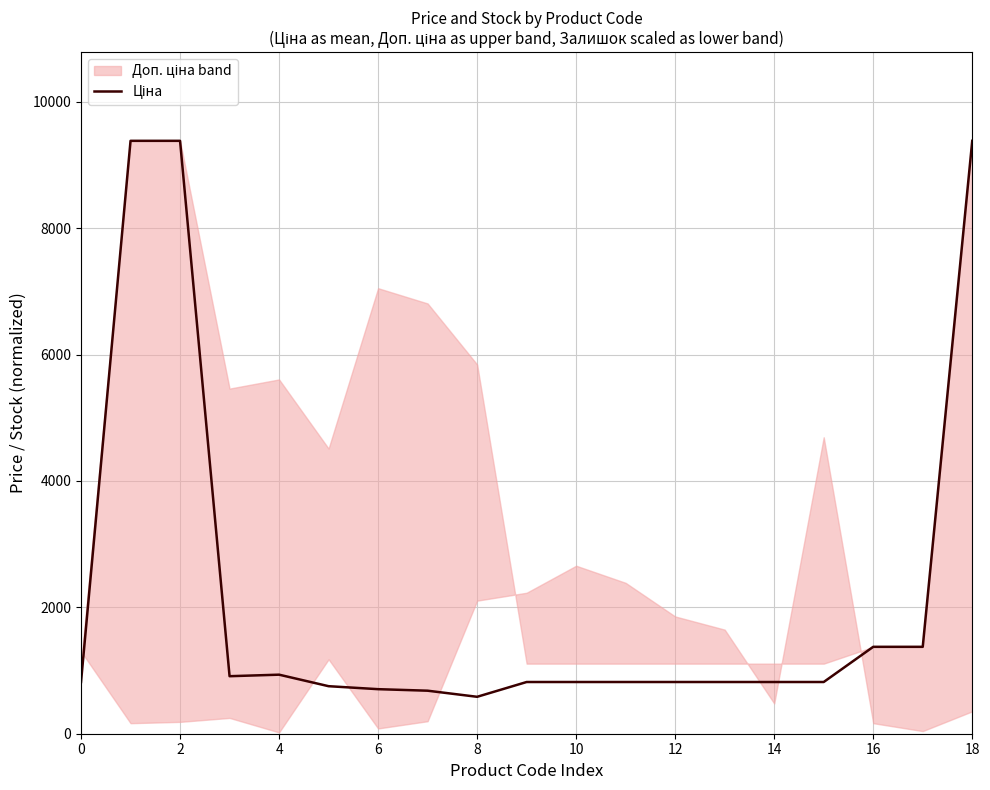

What is the approximate value at 0?

818.5